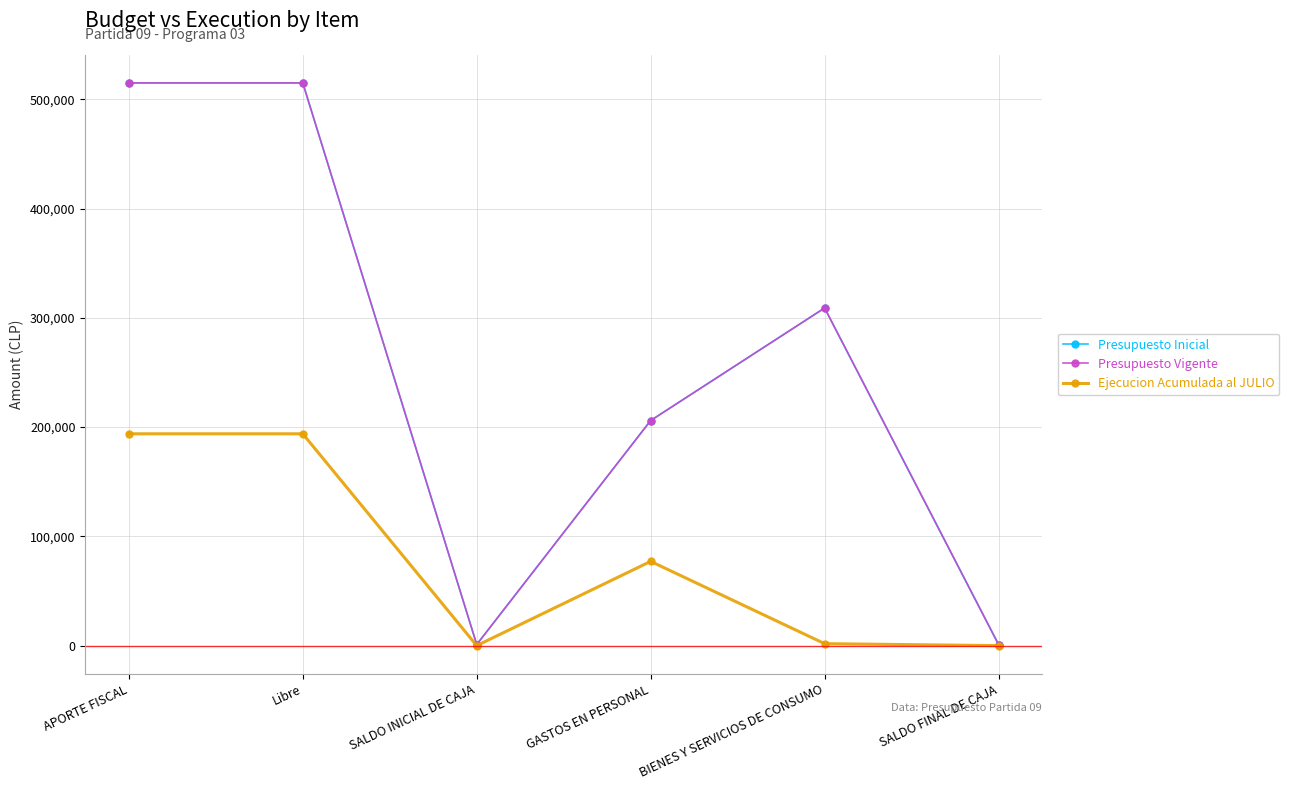

Does the chart have visible grid lines?

Yes